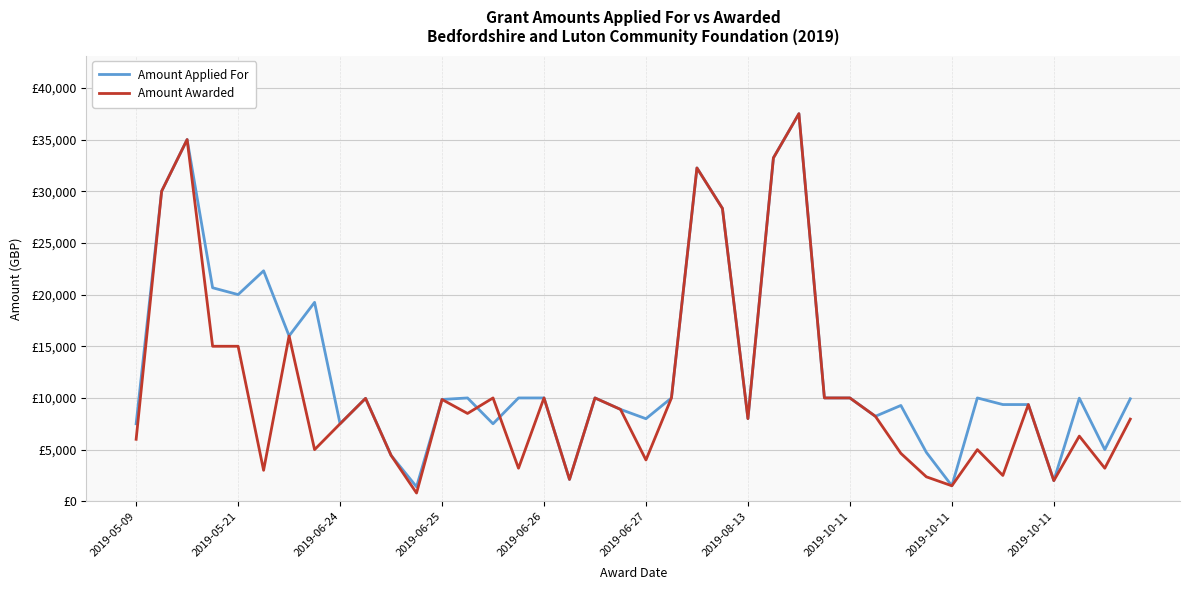

Is this an area chart (filled region under the line)?

No